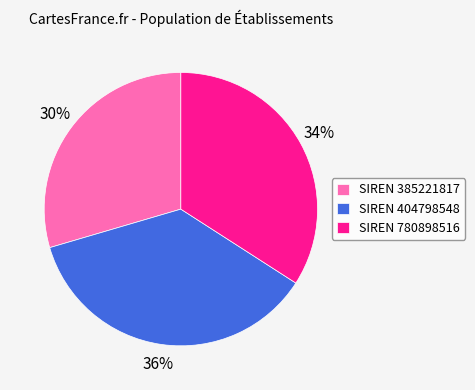

Which slice is the smallest?

SIREN 385221817